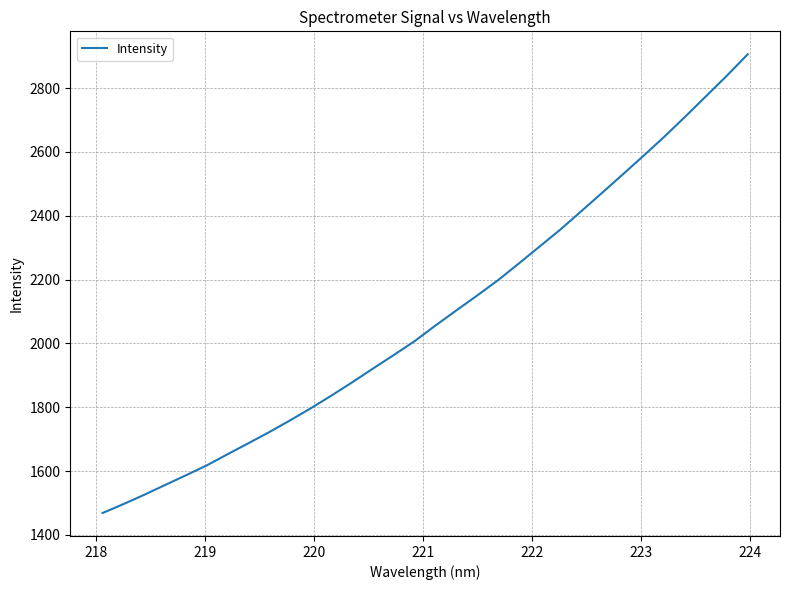

True or false: the data has more than 1 interior local peaks.

False